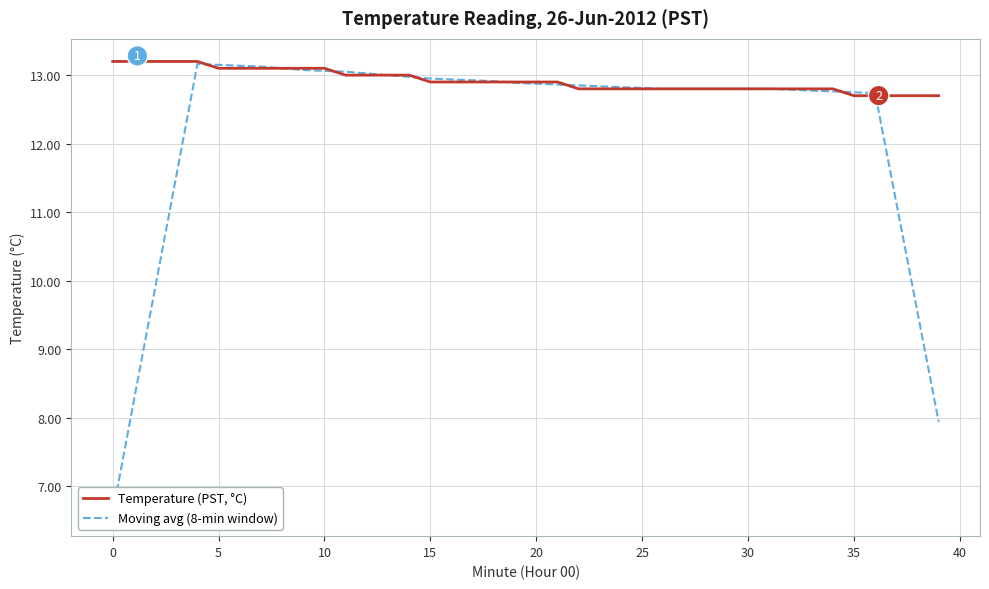

What is the maximum value for Temperature (PST, °C)?

13.2